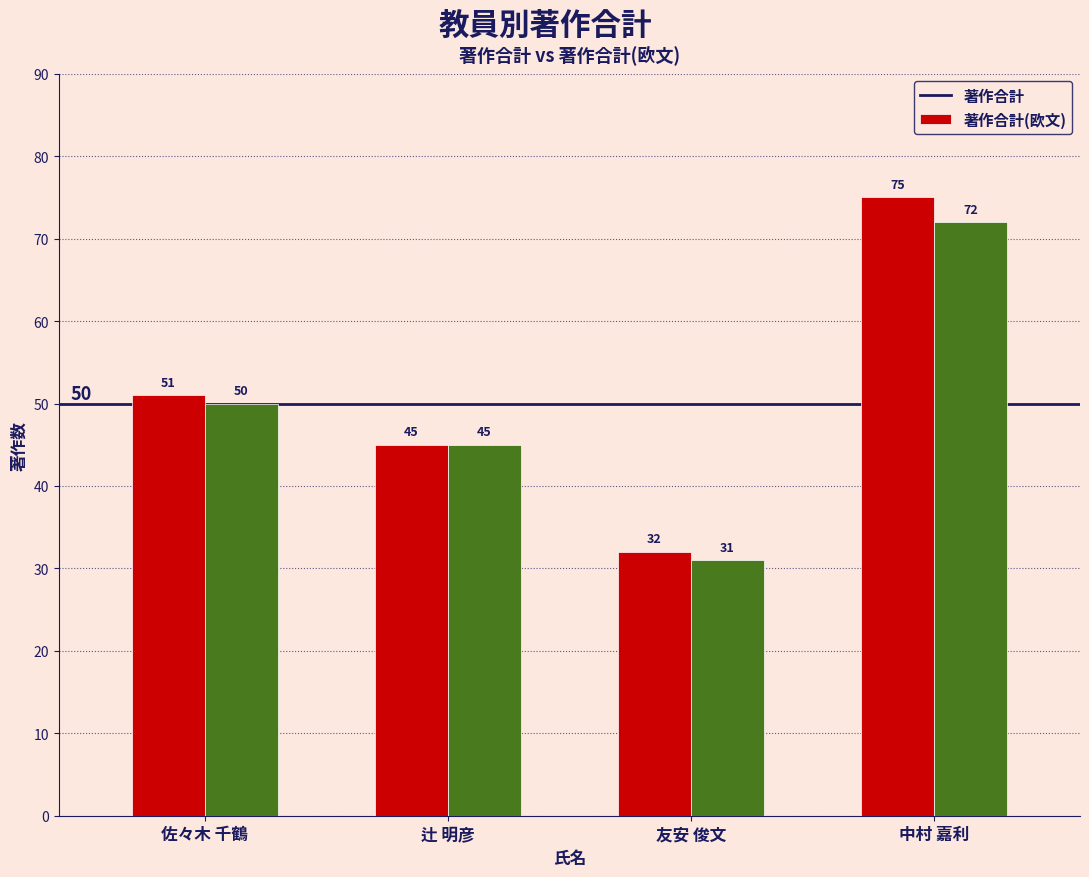

At which category is the sum across all series the highest?

中村 嘉利